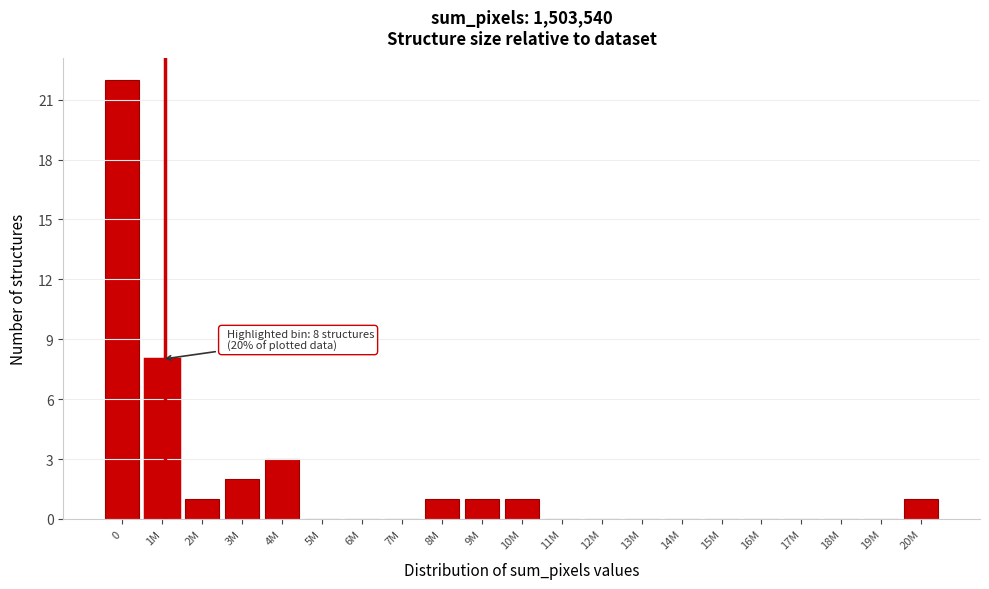

Reading right to left, list all the values displayed in this chart.

20M=1	19M=0	18M=0	17M=0	16M=0	15M=0	14M=0	13M=0	12M=0	11M=0	10M=1	9M=1	8M=1	7M=0	6M=0	5M=0	4M=3	3M=2	2M=1	1M=8	0=22